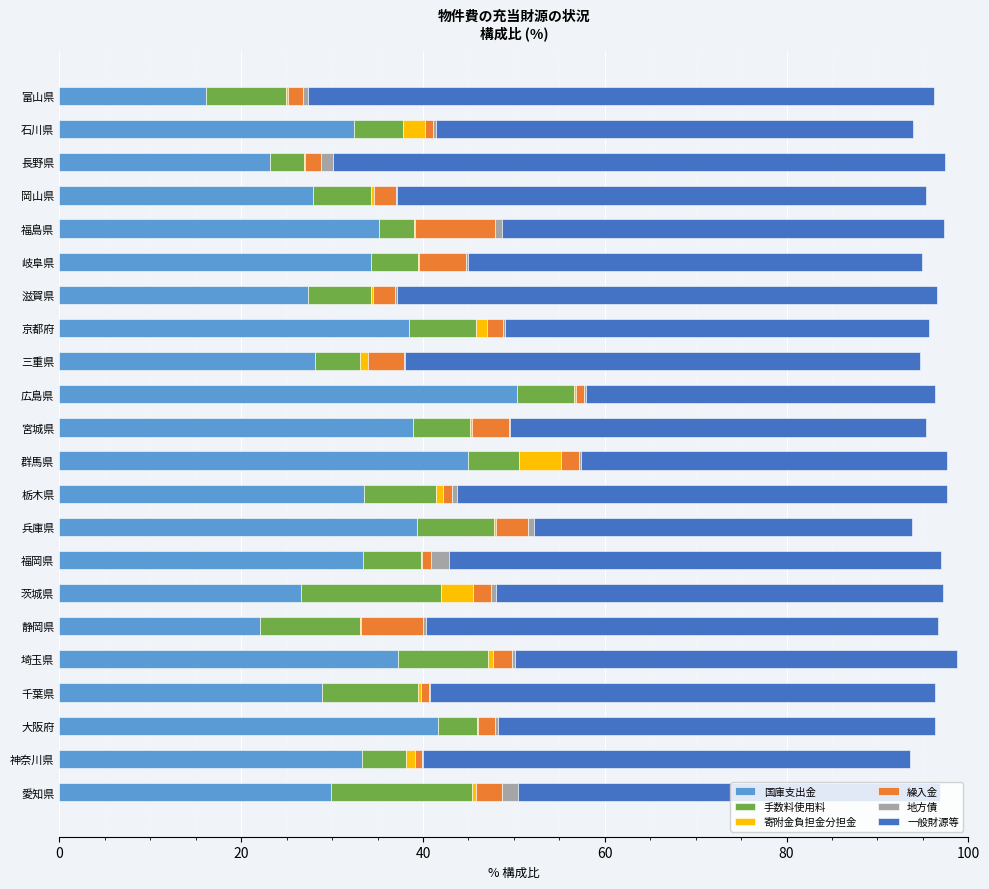

What is the maximum value for 国庫支出金?

50.3